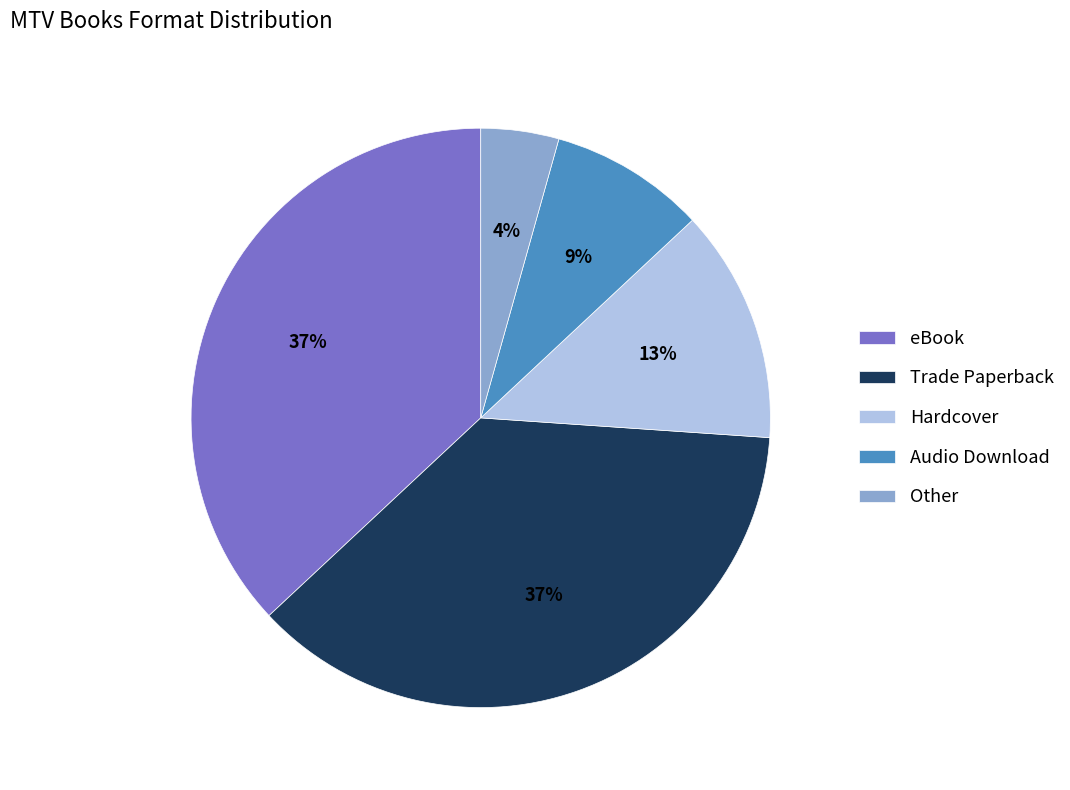

Which category has the smallest portion of the pie?

Other